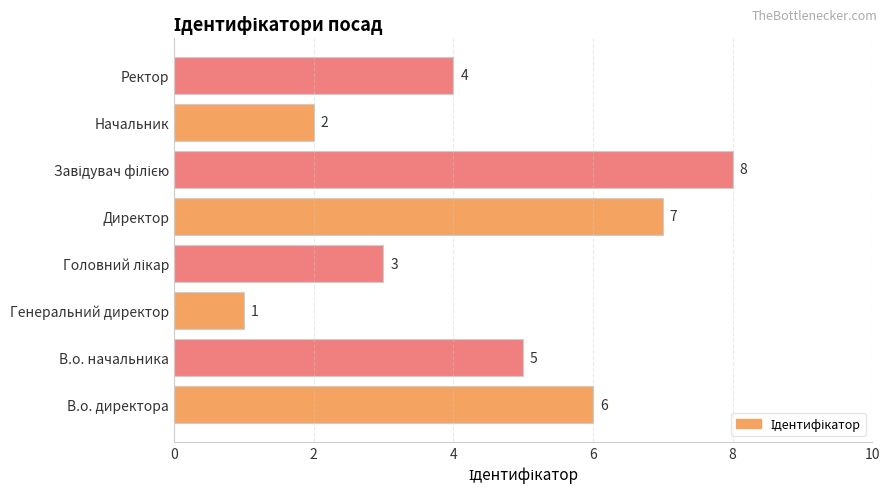

What is the difference between the second highest and minimum values?

6